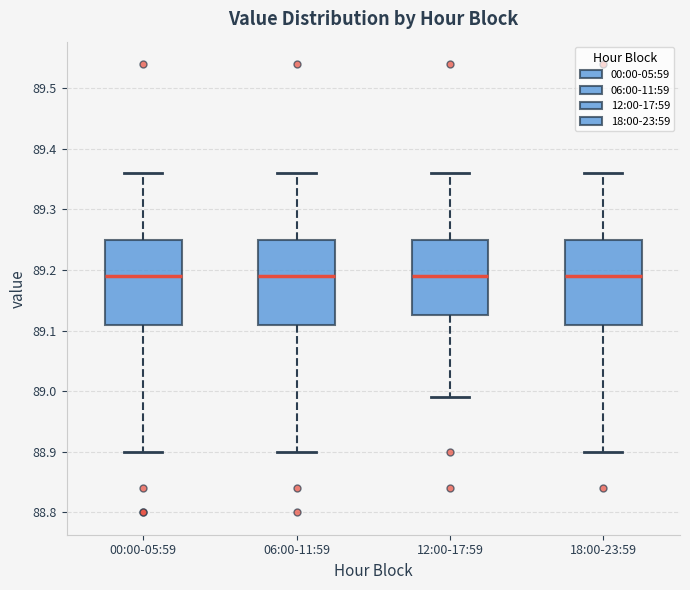

Where does the median line of the box for 00:00-05:59 sit on the y-axis? The values are not printed on the chart, so give them approximately, as read against the axis.

89.19